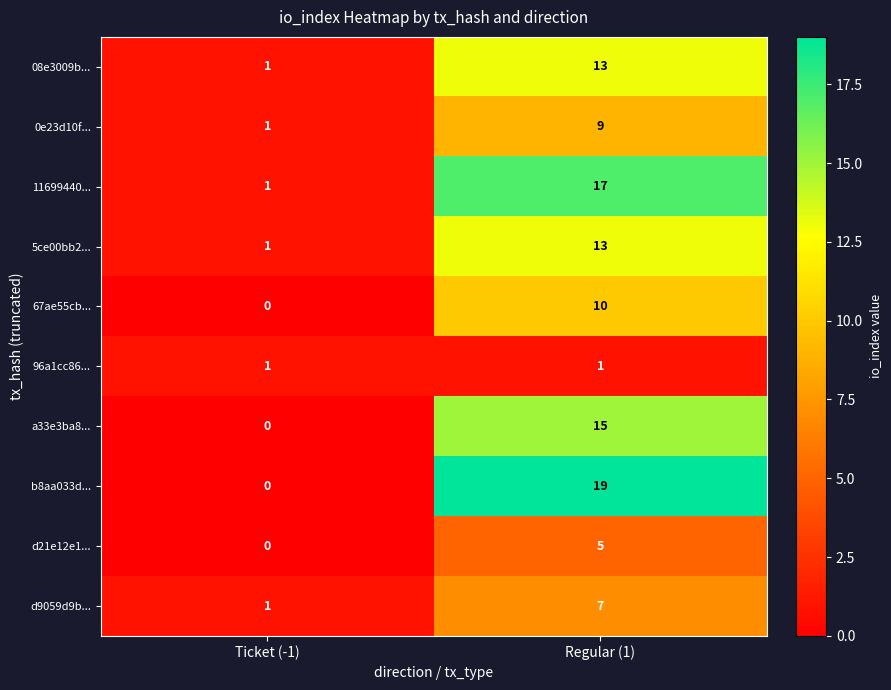

What is the total value across all series at Ticket (-1)?

6